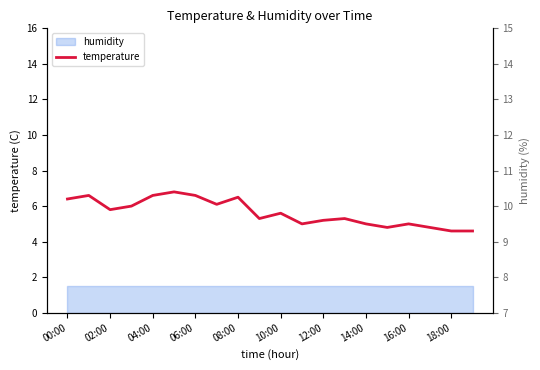

How many points are higher than both their immediate neighbors (excluding endpoints)?

6